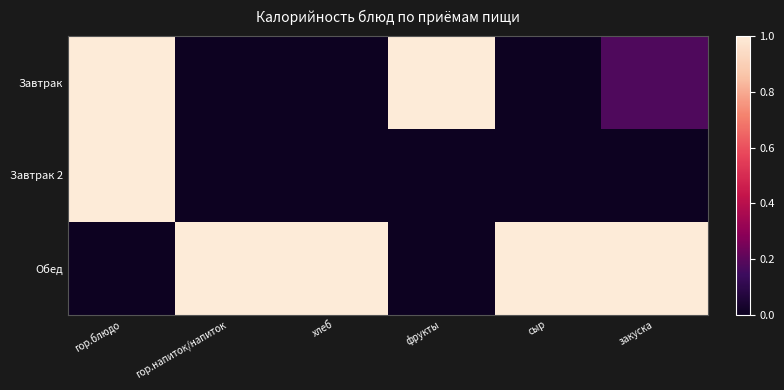

What is the difference between the highest and lowest values at фрукты?

1.0